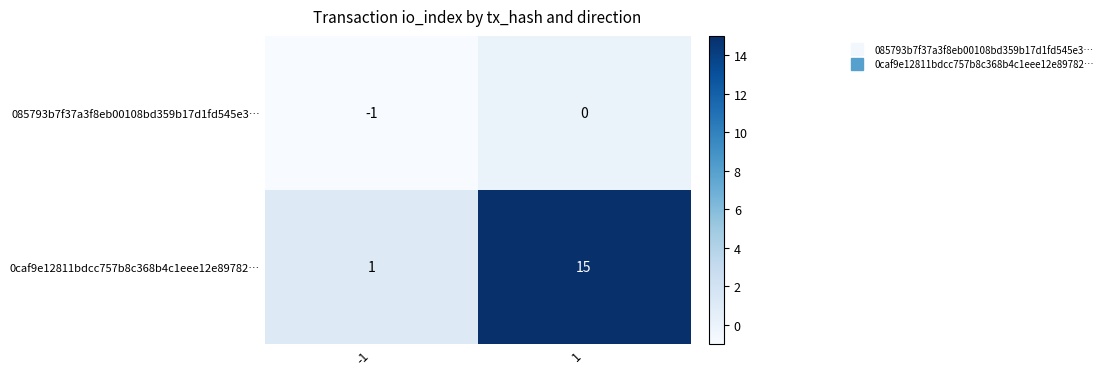

The 085793b7f37a3f8eb00108bd359b17d1fd545e3… series shows -1 at -1. True or false?

True